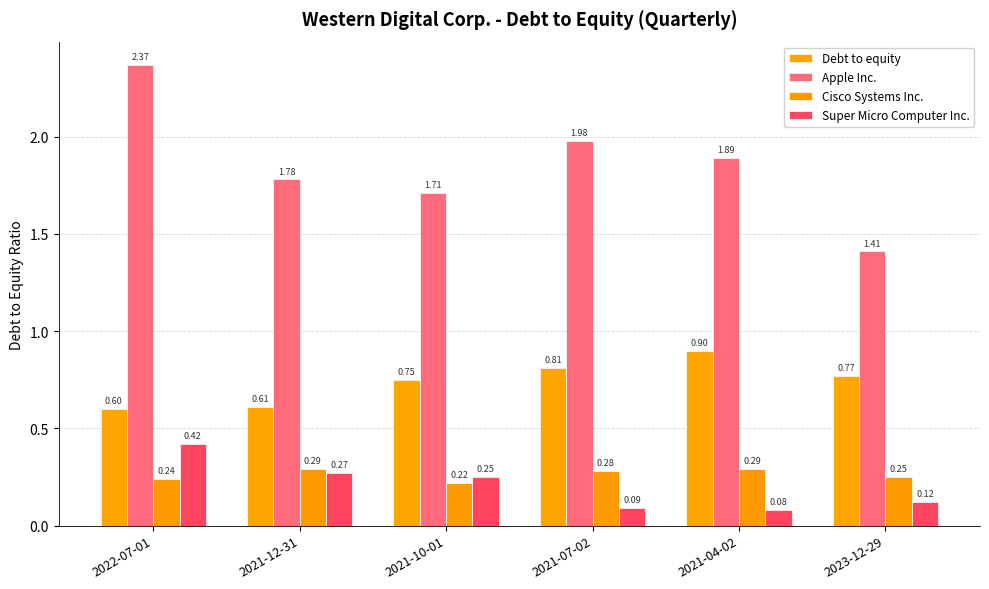

What is the label of the 3rd bar from the right?

2021-07-02